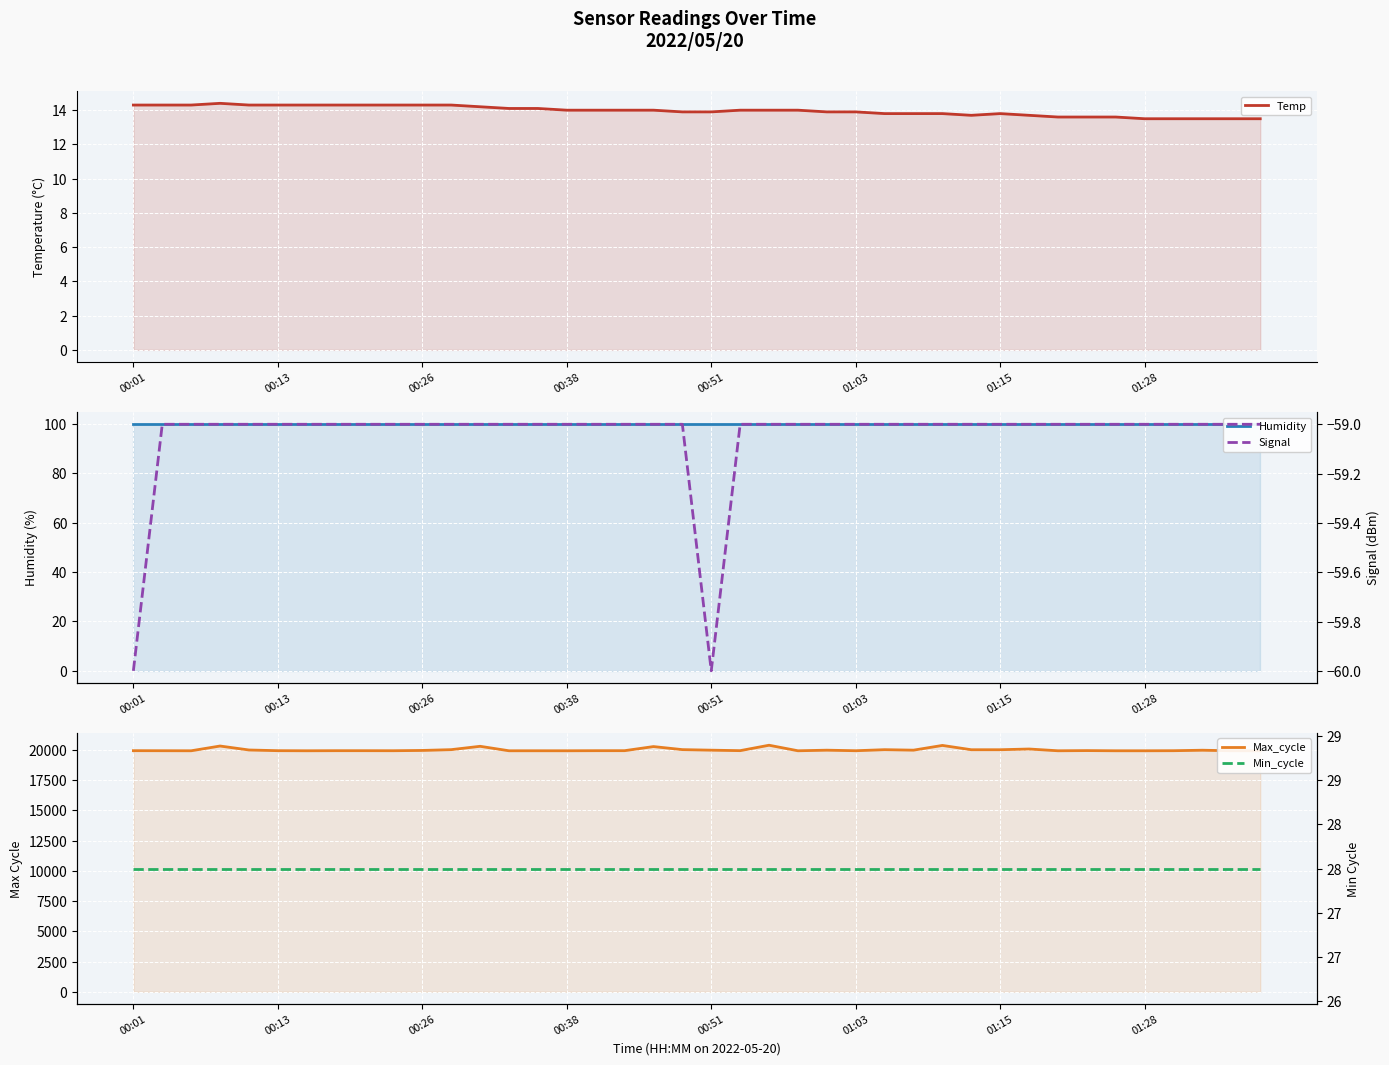

What is the sum of the Humidity values at 27 and 00:13?

199.8